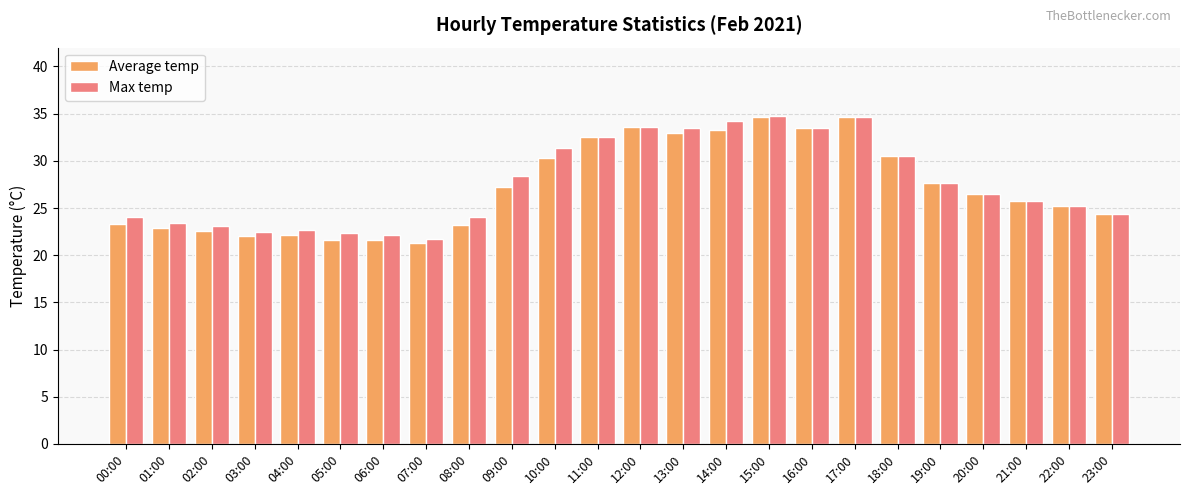

What value does the Max temp series have at 12:00?

33.6